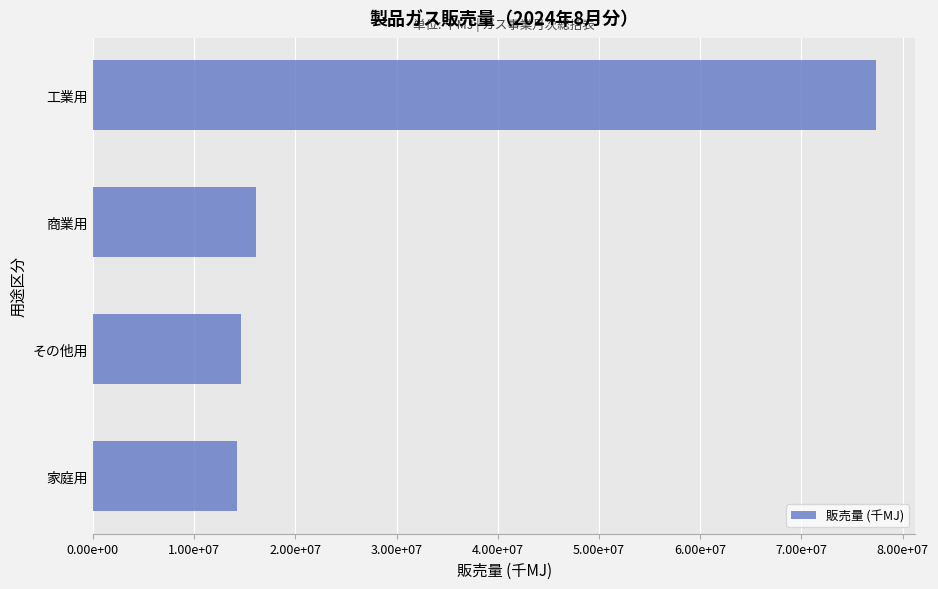

Does the chart contain any negative values?

No